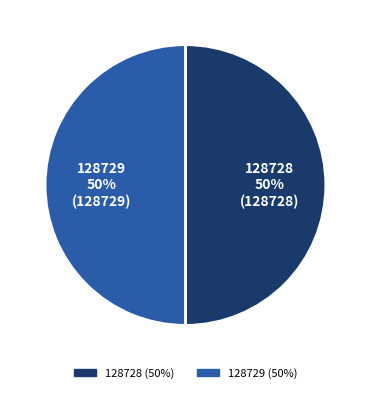

Is the sum of 128728 and 128729 greater than half?

Yes